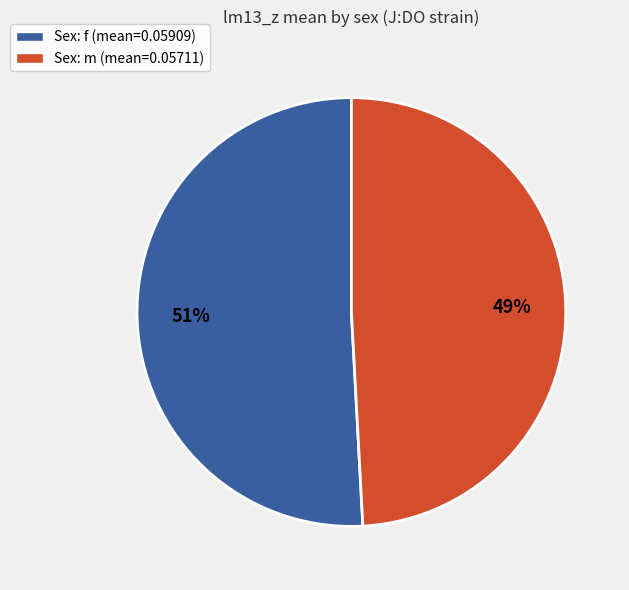

To the nearest percent, what is the difference between the largest and smallest slice percentages?

2%